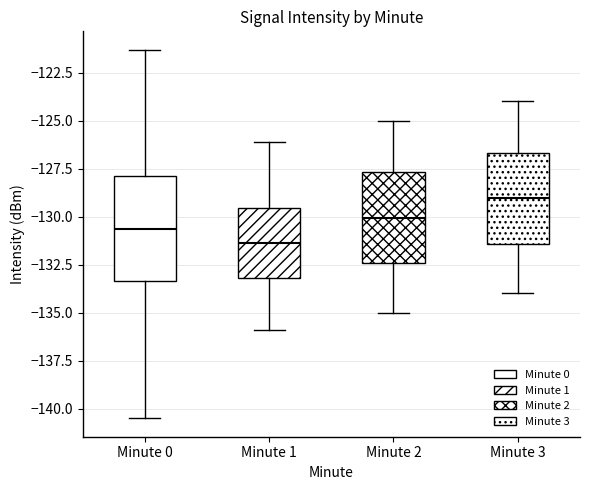

Reading left to right, transcribe this box plot: for each box, give where its median line is, the range the box spans, and where its two whiskers end, as read against the y-axis. The values are not printed on the chart, so give them approximately, as read against the axis.

Minute 0: median -130.5, box -133.5 to -128.0, whiskers -140.5 to -121.5
Minute 1: median -131.5, box -133.0 to -129.5, whiskers -136.0 to -126.0
Minute 2: median -130.0, box -132.5 to -127.5, whiskers -135.0 to -125.0
Minute 3: median -129.0, box -131.5 to -126.5, whiskers -134.0 to -124.0